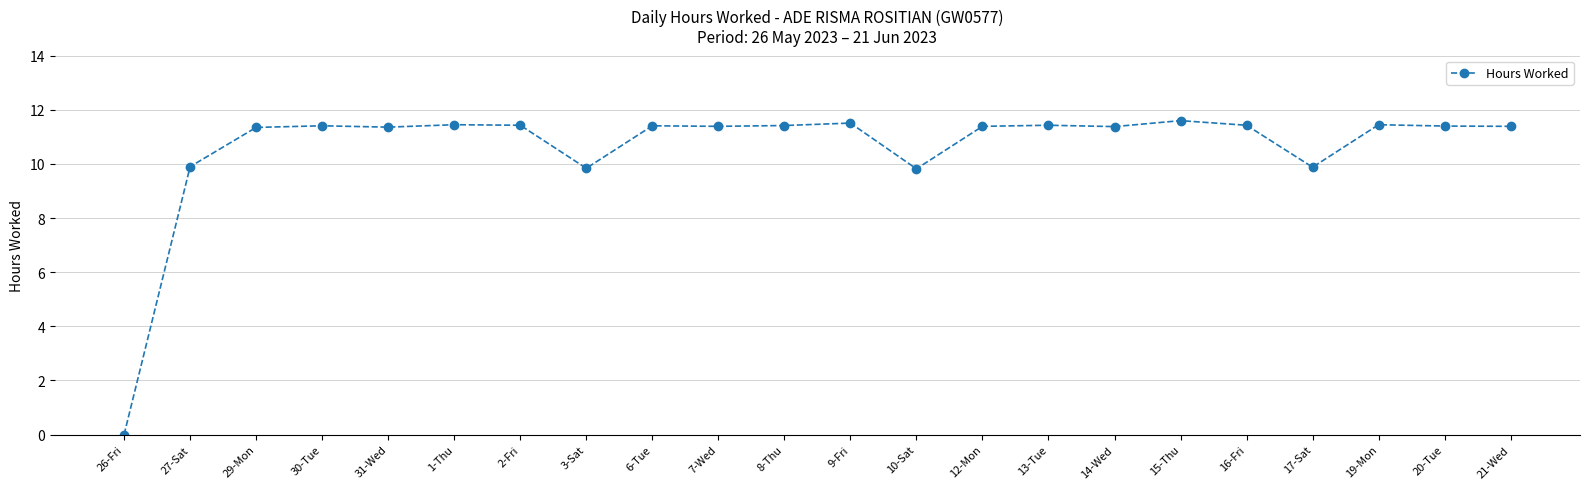

What is the value of the 14th point from the left?

11.4